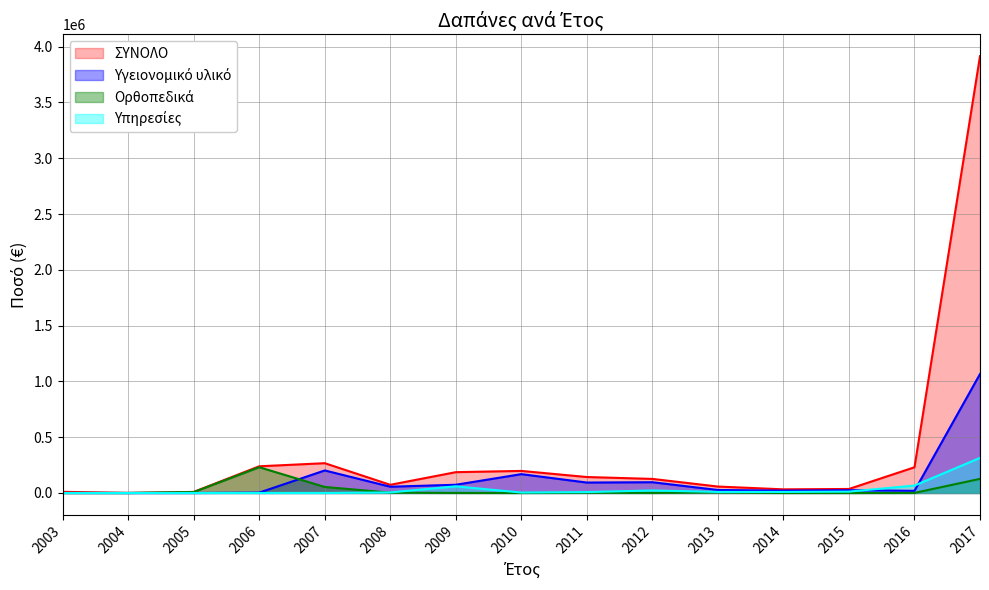

Which series has the widest spread of values?

ΣΥΝΟΛΟ